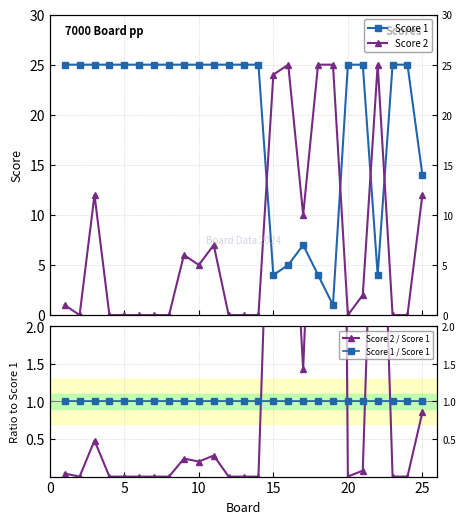

True or false: Score 2 / Score 1 has more than 2 points higher than both neighbors.

True